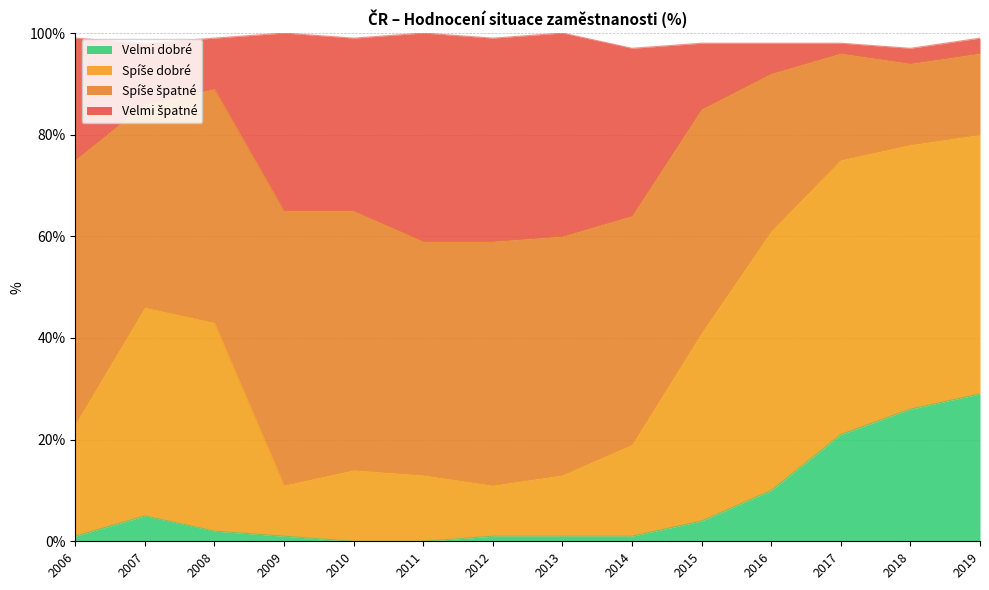

Where does the Velmi dobré series first go above 2?

2007